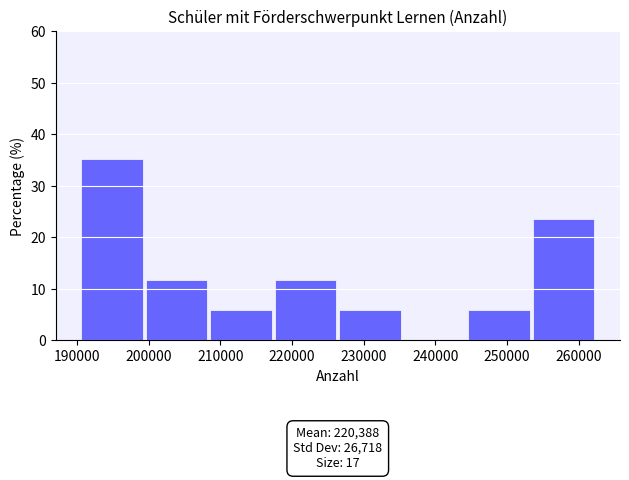

Which range on the x-axis has the tallest bar?

190000 to 199000